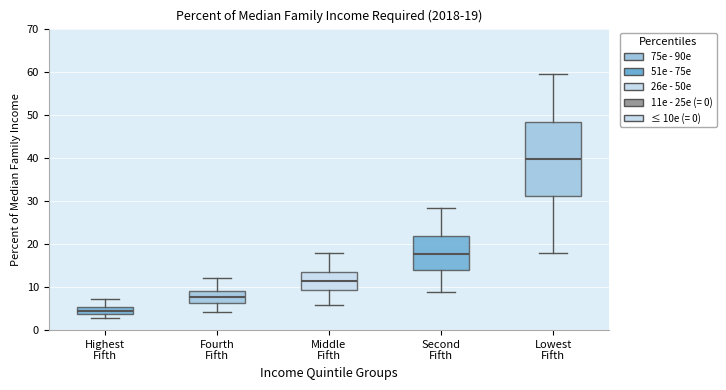

Comparing the boxes themselves (not the whiskers), which one is the tallest?

Lowest Fifth